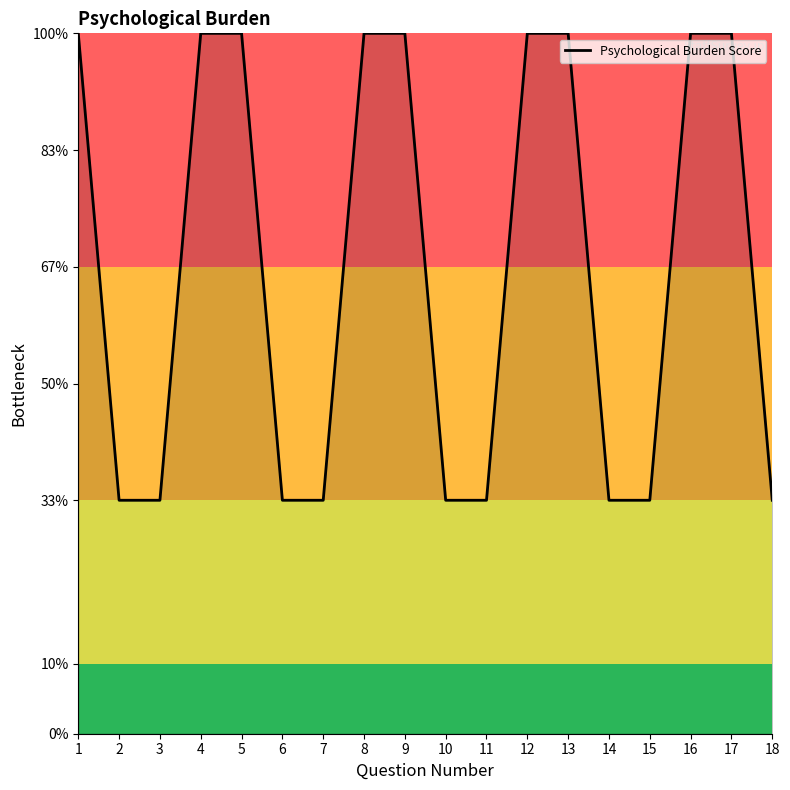

Does the chart have visible grid lines?

No